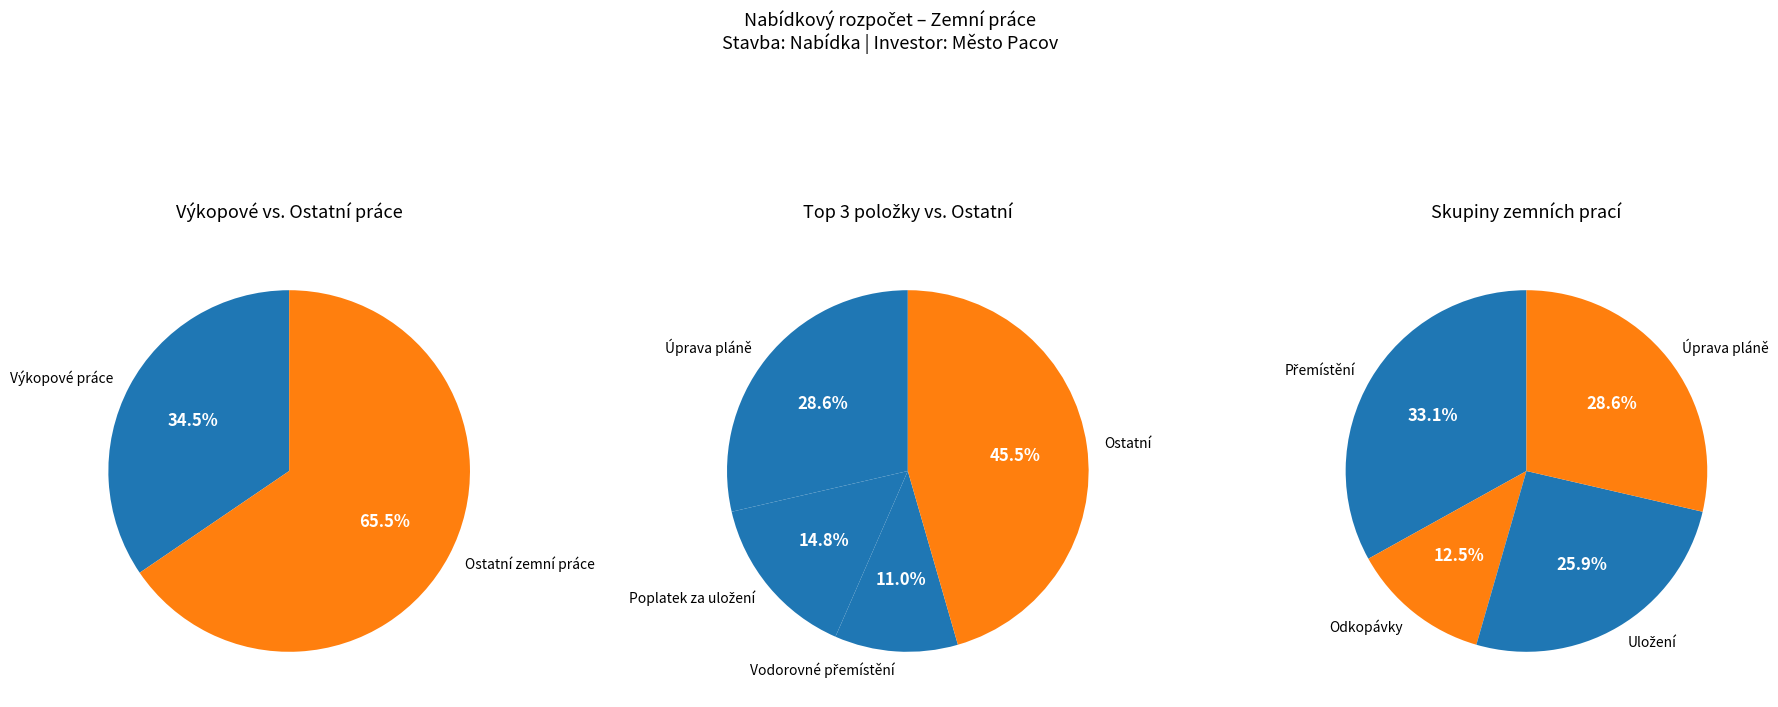

To the nearest percent, what is the combined percentage of Poplatek za uložení and Příplatek k přemístění?

26%